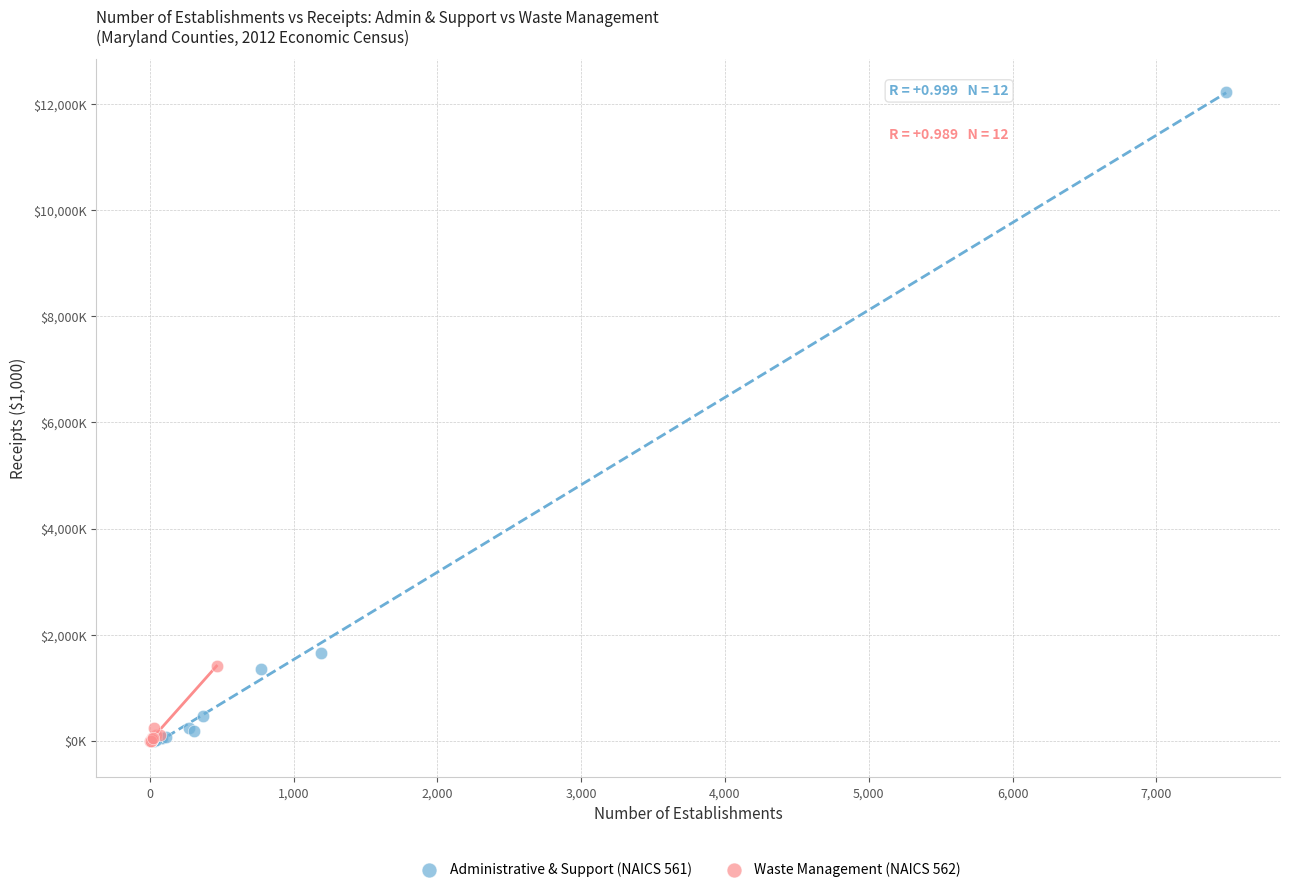

What are all the series names shown in the legend?

Administrative & Support (NAICS 561), Waste Management (NAICS 562)